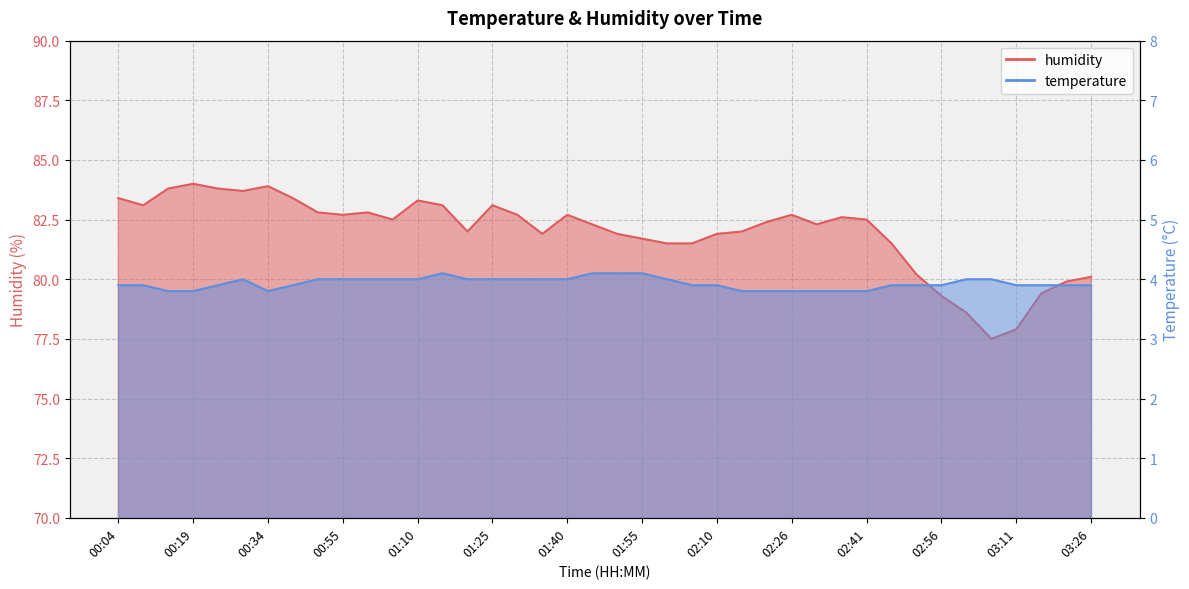

Which series has the largest total across all categories?

humidity